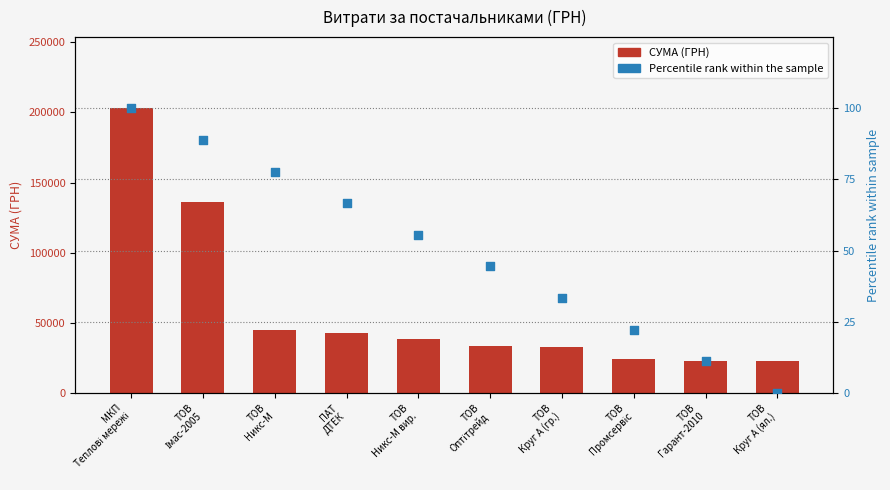

At how many categories does at least one series exceed 137186?

1